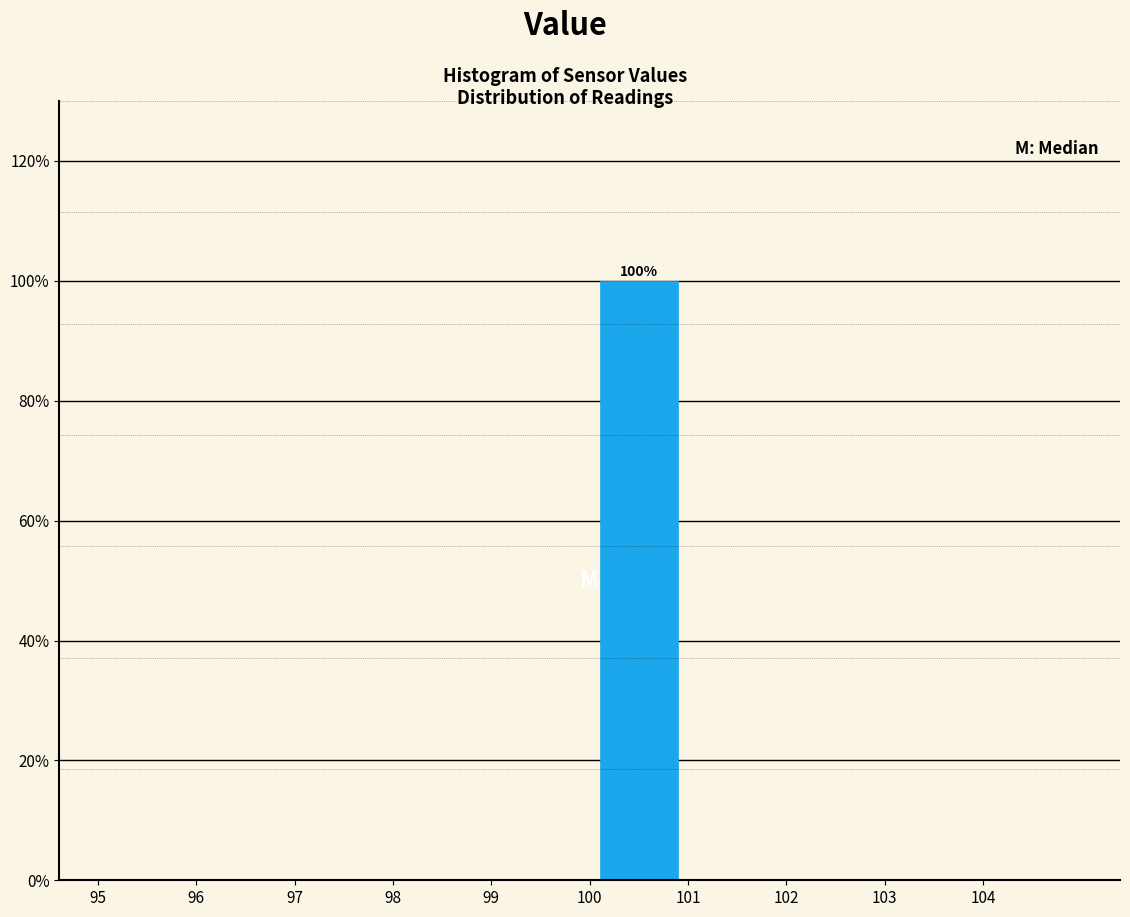

Which range on the x-axis has the tallest bar?

100 to 101